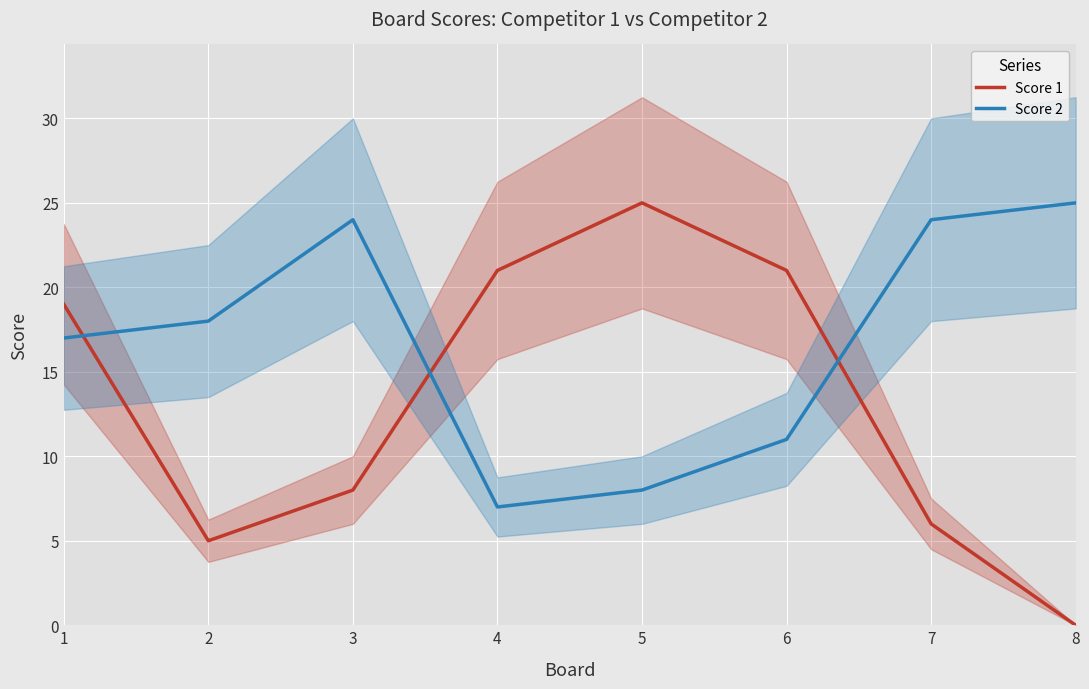

After their last crossing, which series has the higher values: Score 1 or Score 2?

Score 2